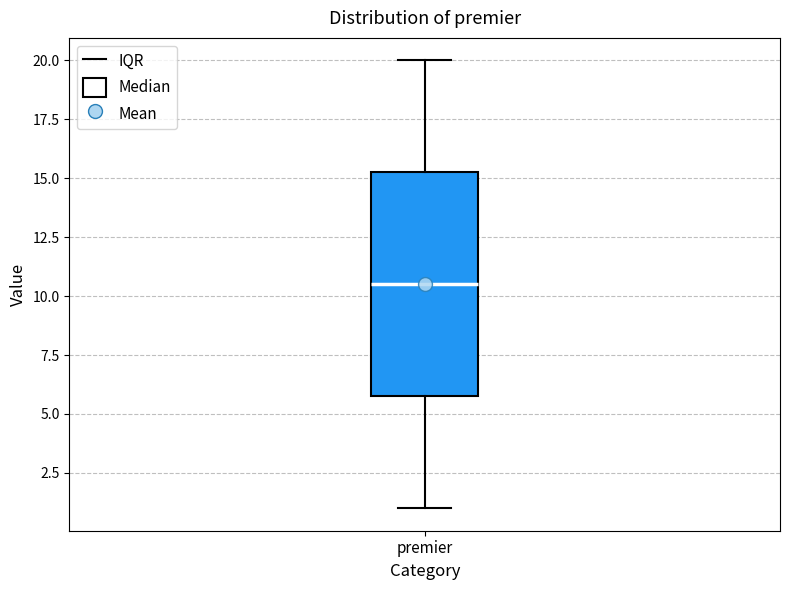

Read this box plot against the y-axis: the position of the median line, the range covered by the box, and the ends of both whiskers. The values are not printed on the chart, so give them approximately, as read against the axis.

median 10.5, box 6.0 to 15.5, whiskers 1.0 to 20.0